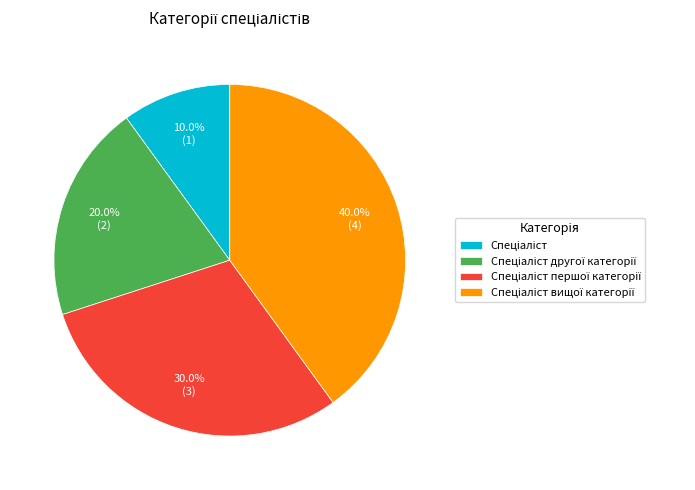

Is there a majority slice in this chart?

No